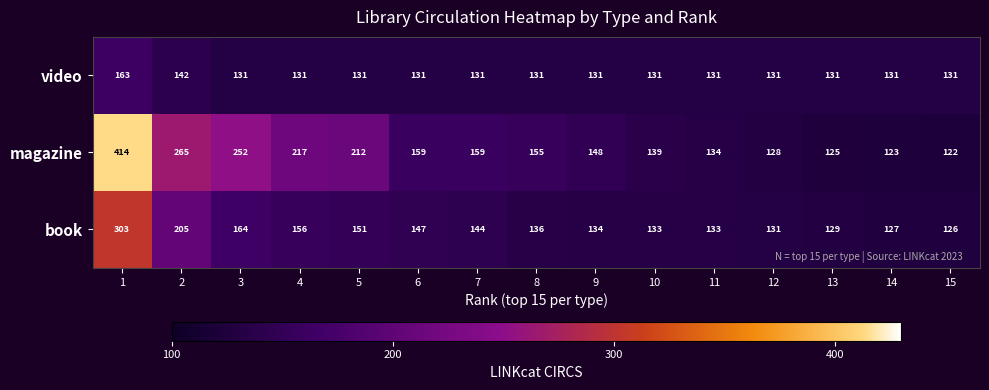

What is the average value of the magazine series?

183